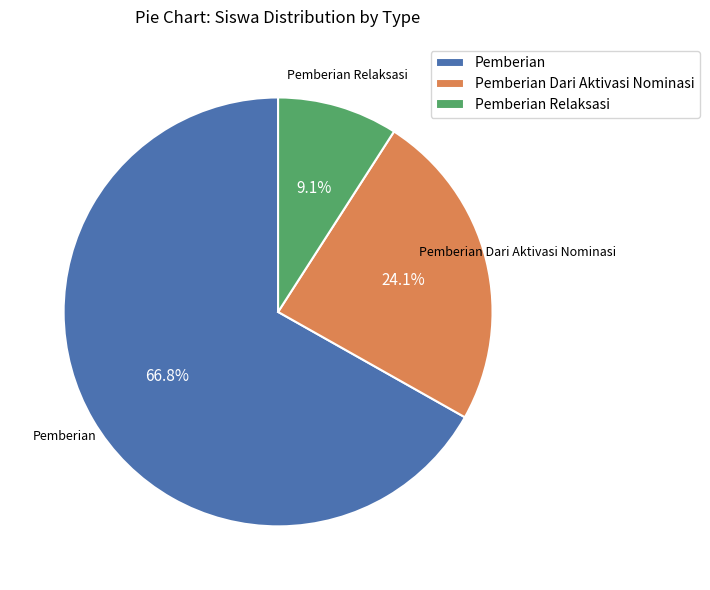

Between Pemberian and Pemberian Dari Aktivasi Nominasi, which is larger?

Pemberian